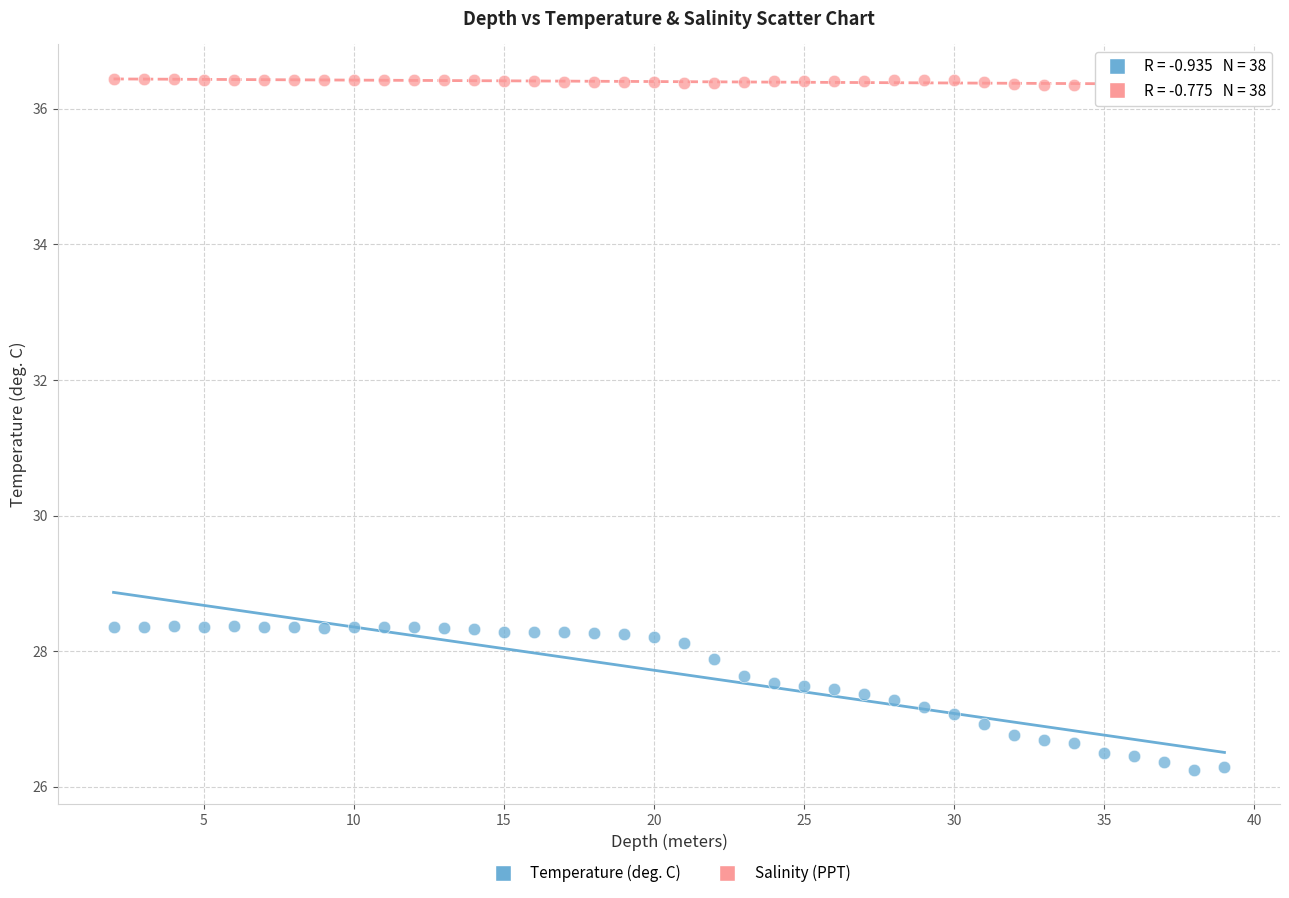

What is the X range (max minus min) for the scatter plot?

37.0